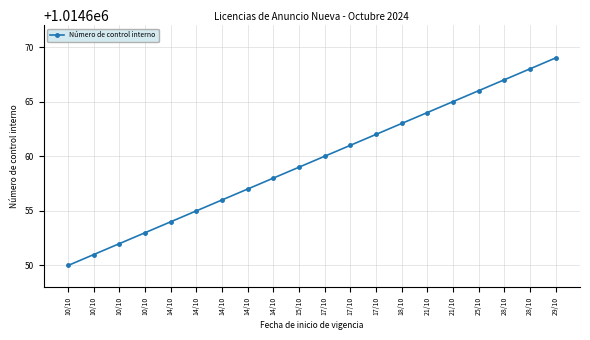

How many lines are shown in the chart?

1